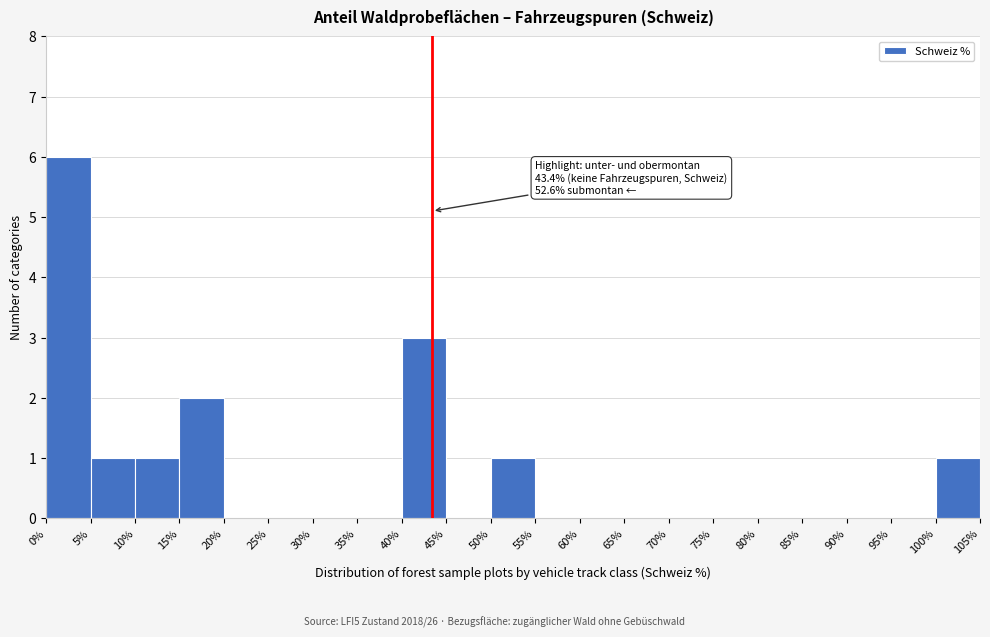

Over which range of the x-axis is the bar tallest?

0% to 5%